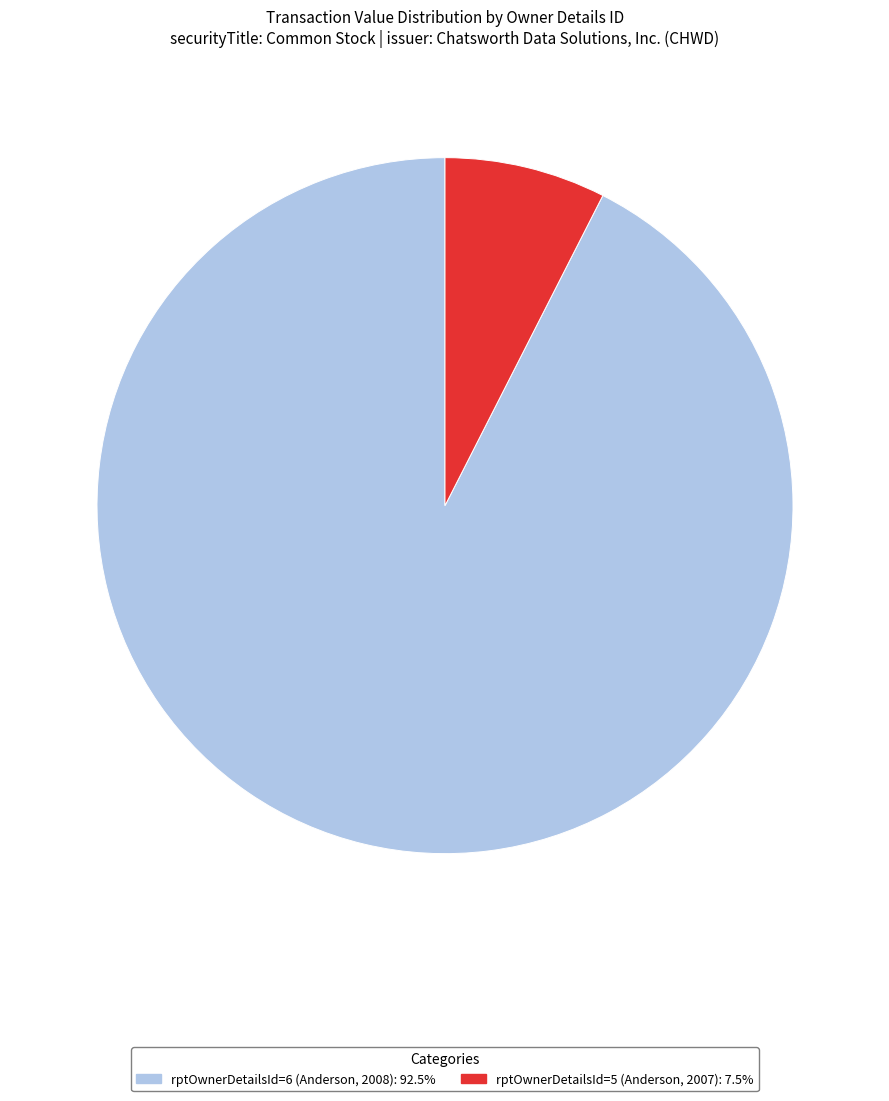

Approximately how many times larger is the value at rptOwnerDetailsId=5 (Anderson, 2007) compared to rptOwnerDetailsId=6 (Anderson, 2008)?

0.1